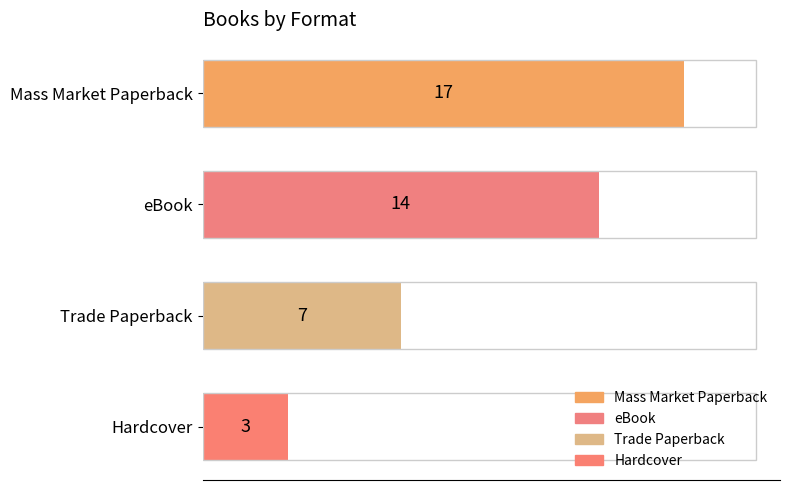

What is the label of the 2nd bar from the top?

eBook